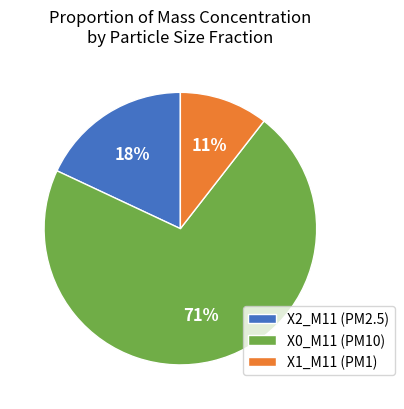

Is there a majority slice in this chart?

Yes